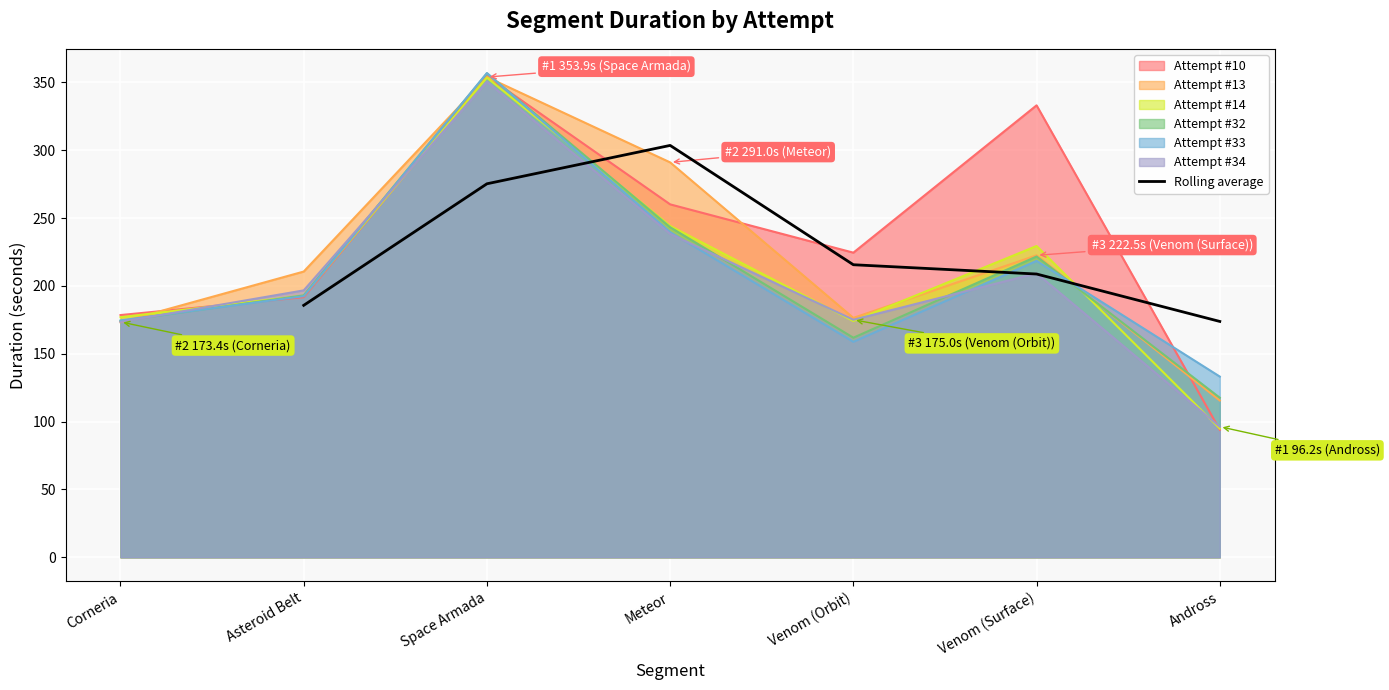

What is the highest value of the Rolling average series?

303.5